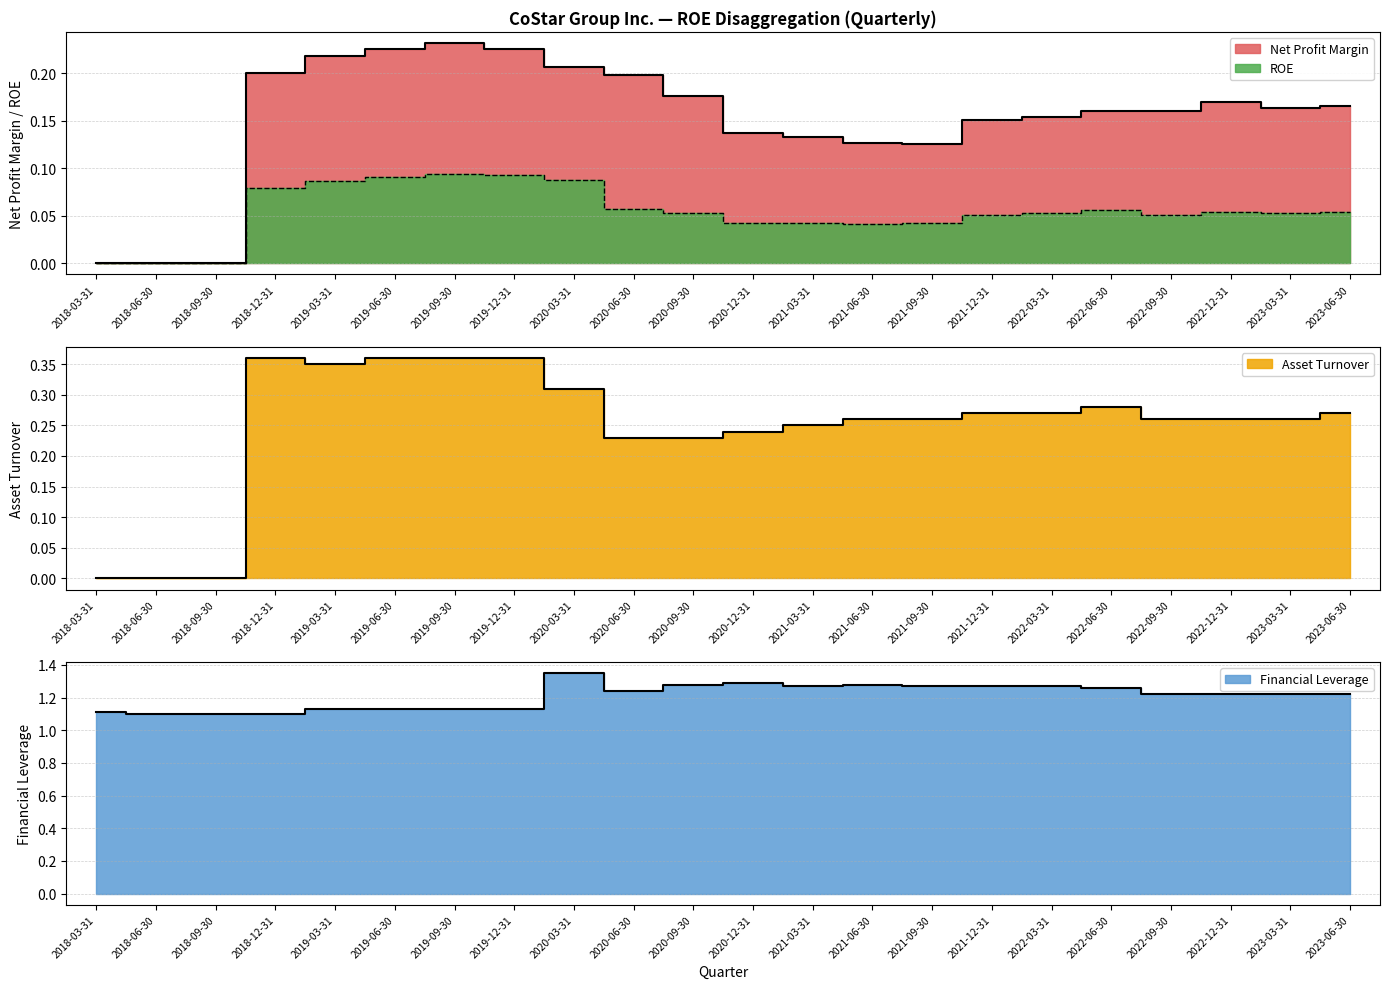

Count the Financial Leverage values in the range 1 to 2.

22